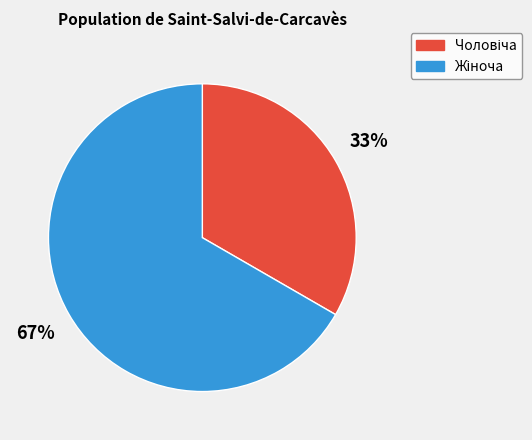

Is there any slice that represents more than half of the pie?

Yes